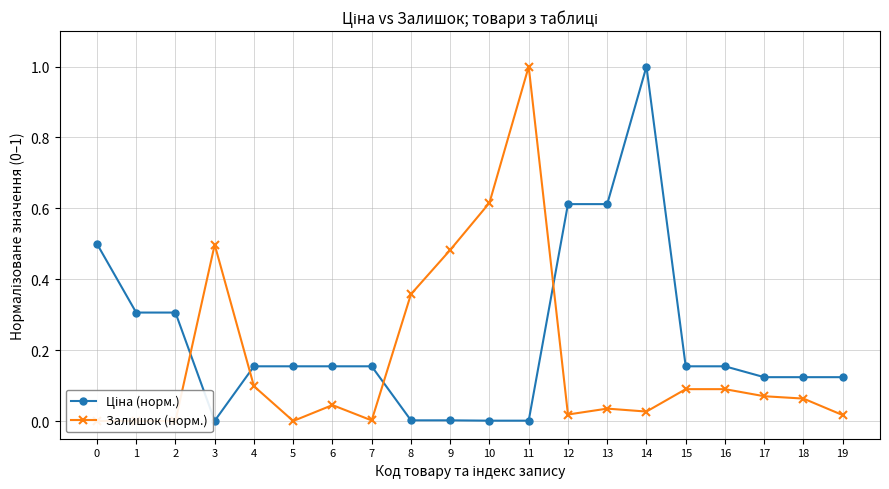

Rank the series at 10 from highest to lowest value.

Залишок (норм.), Ціна (норм.)